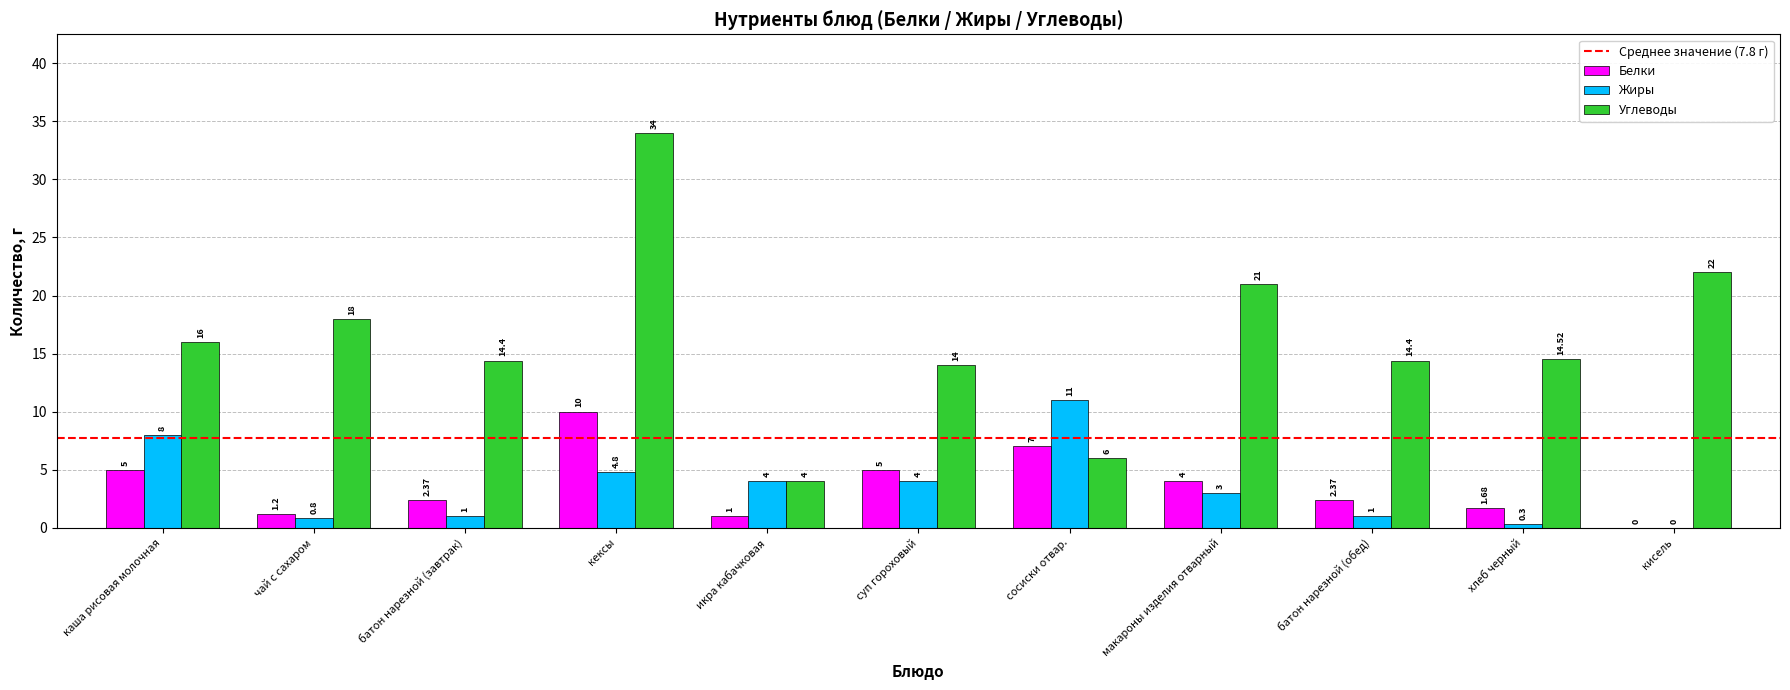

What is the greatest value displayed?

34.0